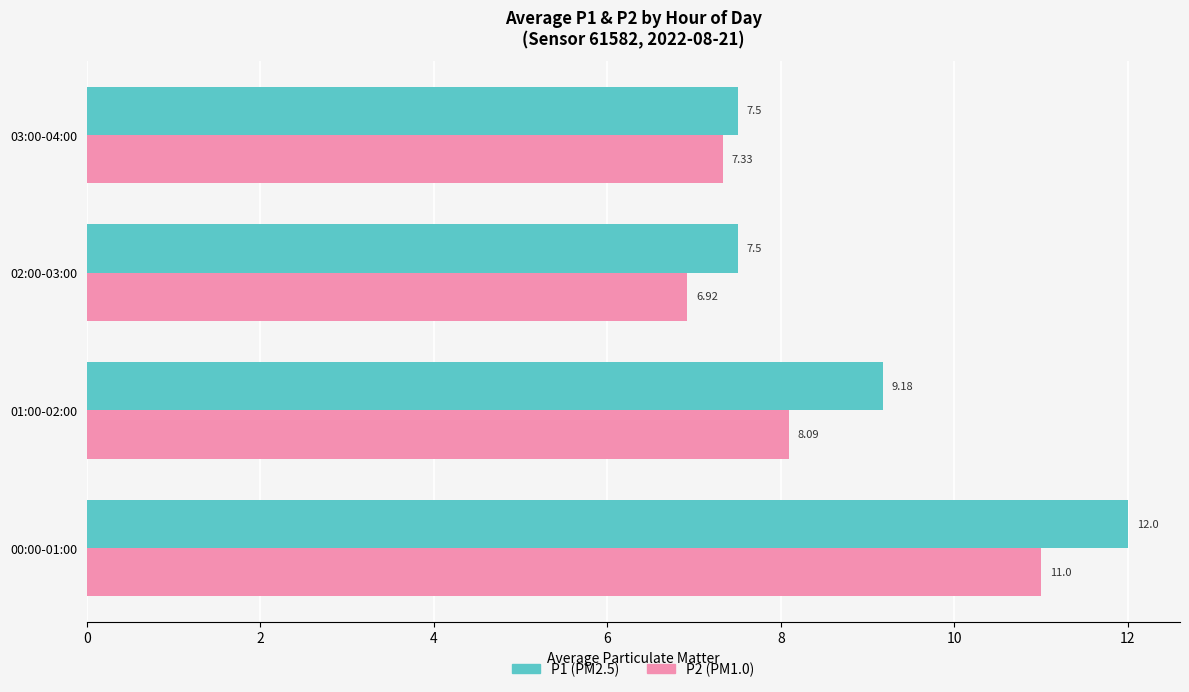

At which category is the sum across all series the highest?

00:00-01:00